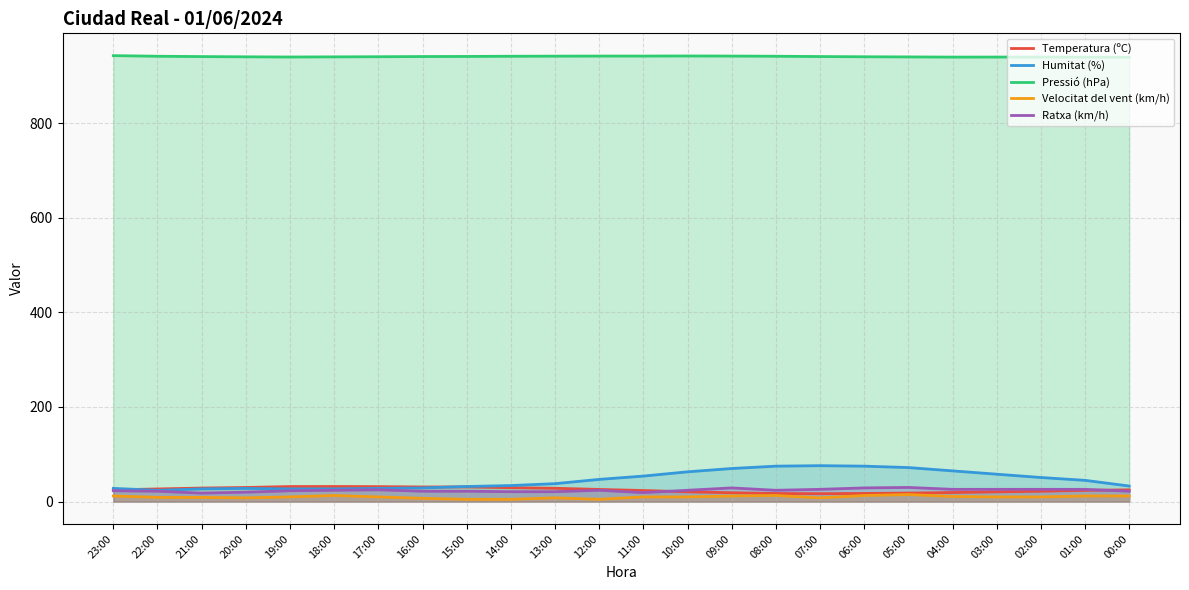

What is the value of the Pressió (hPa) point at the 2nd from the left?

941.2